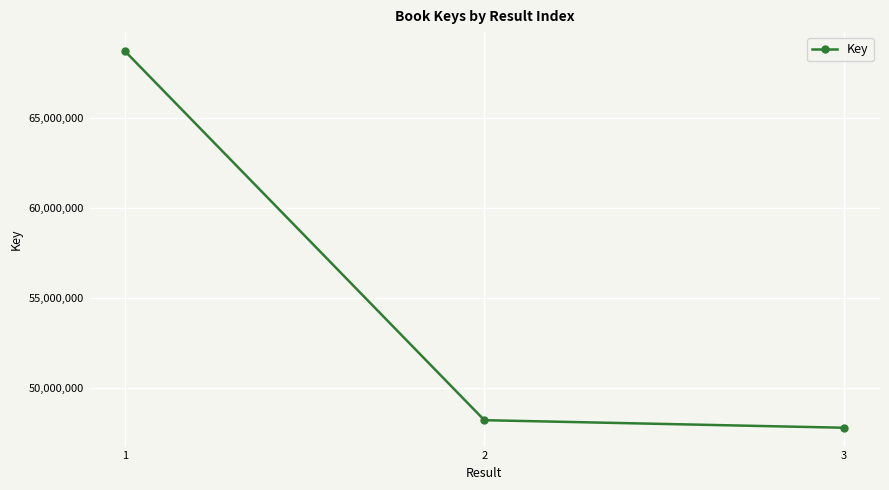

The chart shows a value of 108299335 at 1. True or false?

False